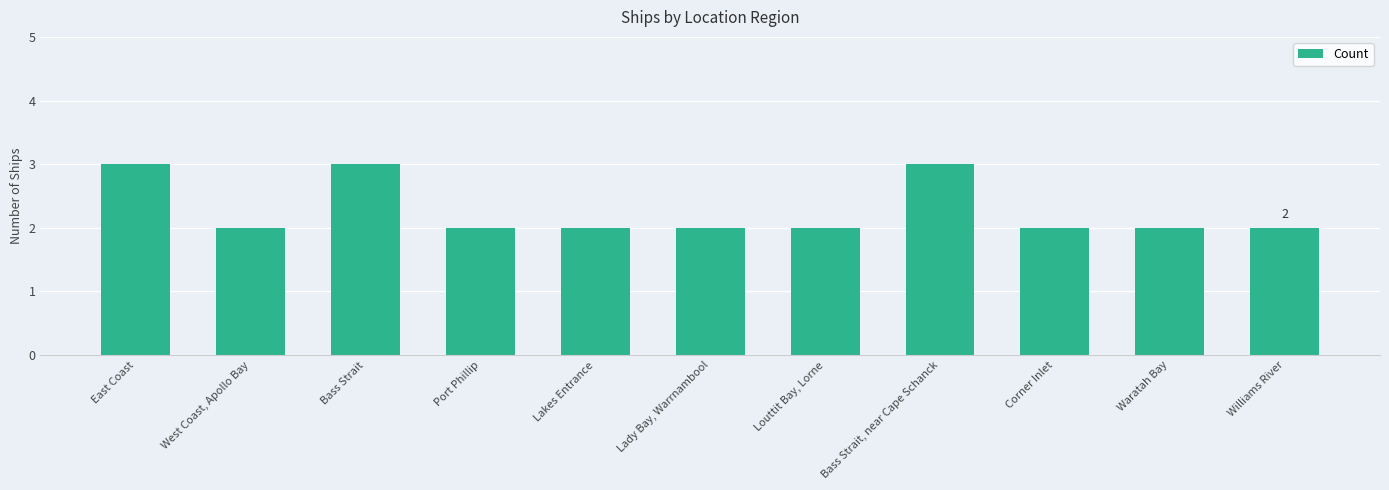

The chart shows a value of 2 at Louttit Bay, Lorne. True or false?

True